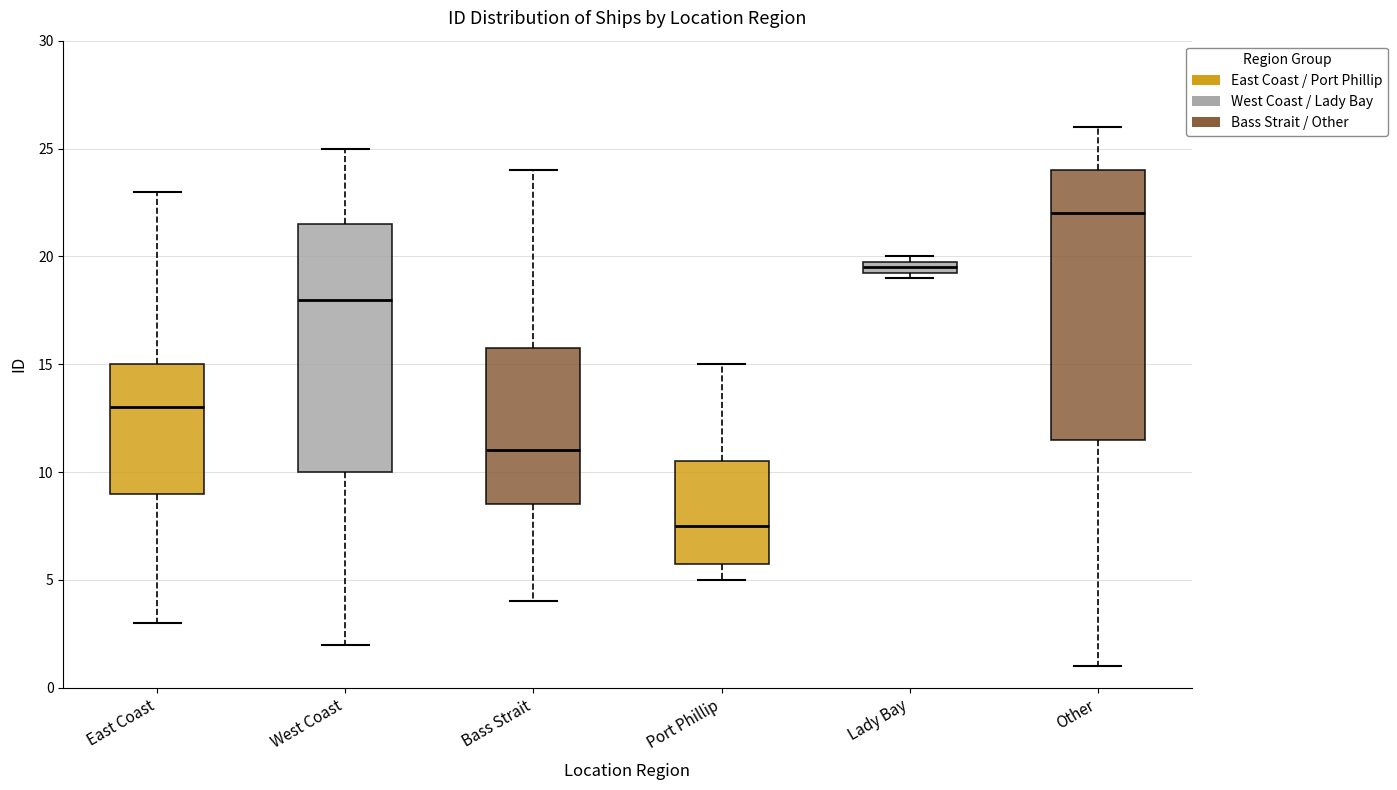

Which box is the tallest, from its lower edge to its upper edge?

Other